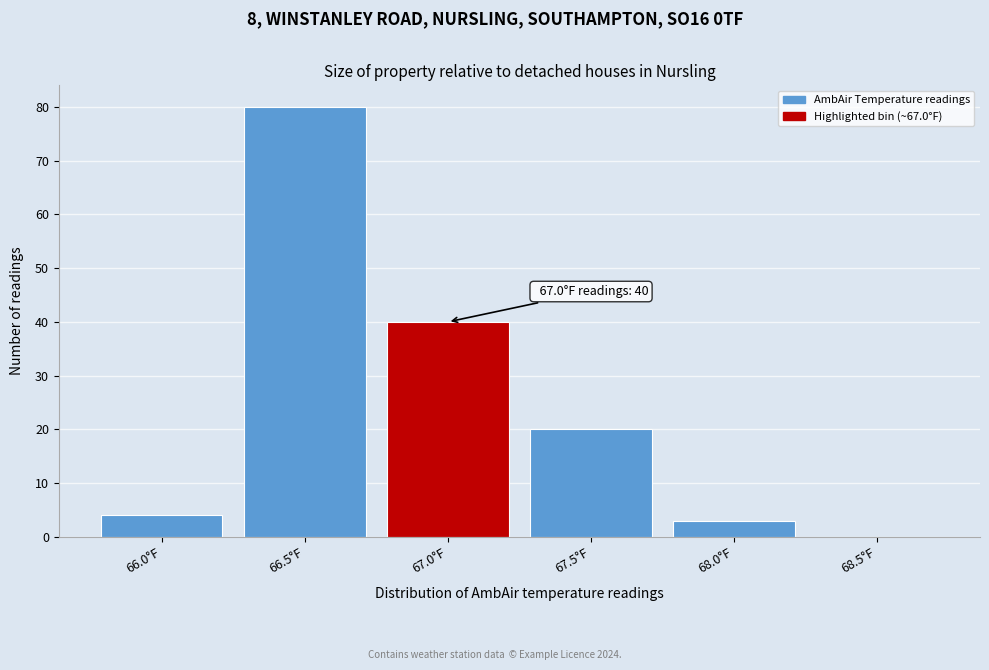

Reading right to left, list all the values displayed in this chart.

68.5°F=0	68.0°F=3	67.5°F=20	67.0°F=40	66.5°F=80	66.0°F=4